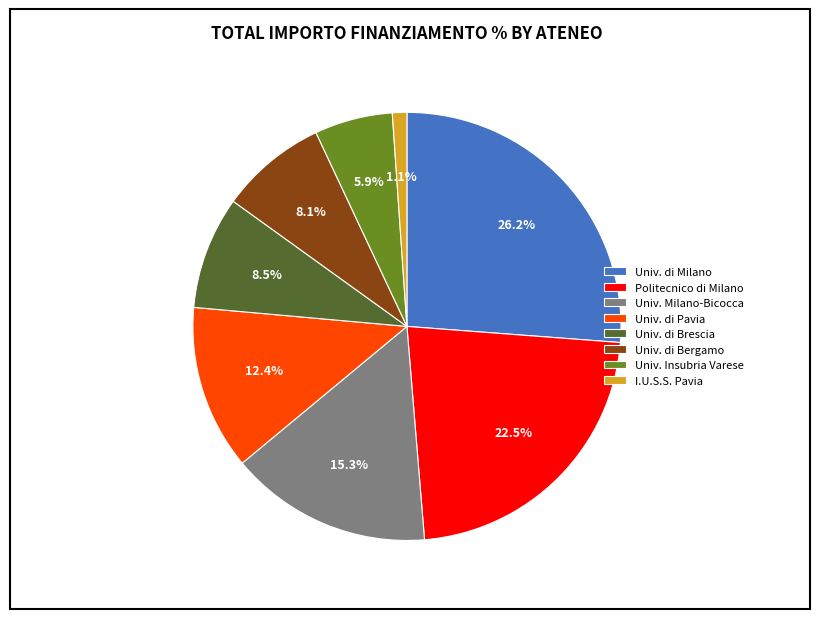

What is the smallest slice in the pie chart?

I.U.S.S. Pavia